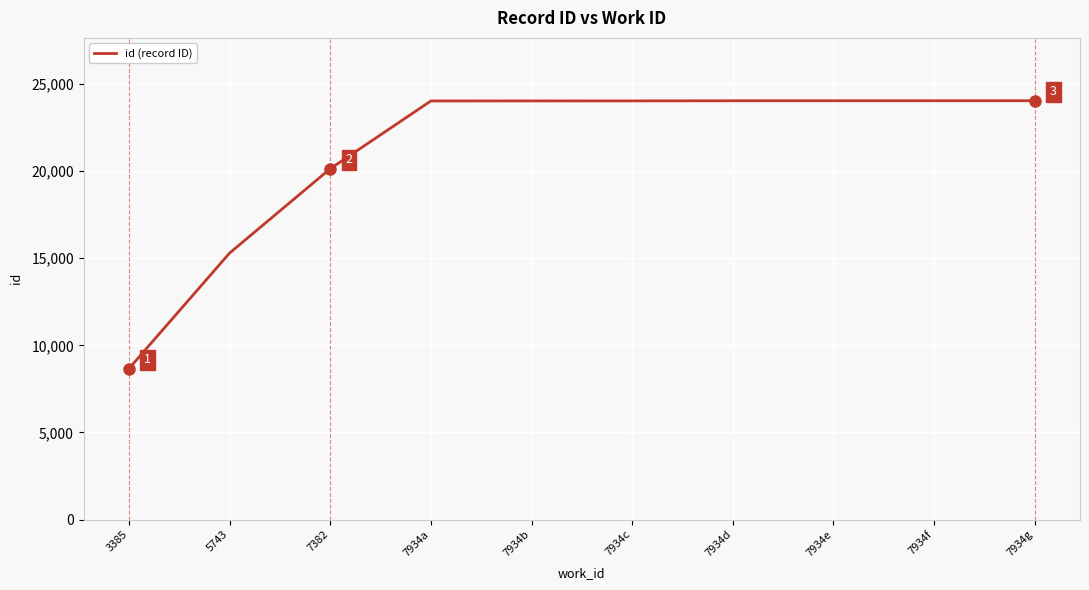

True or false: the data shows 10274 at 7934g.

False